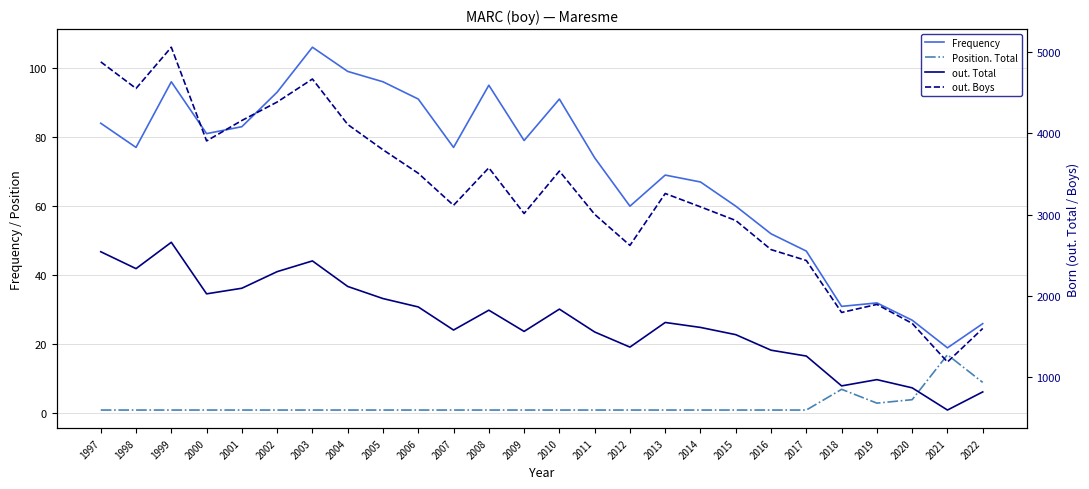

How many lines are shown in the chart?

4